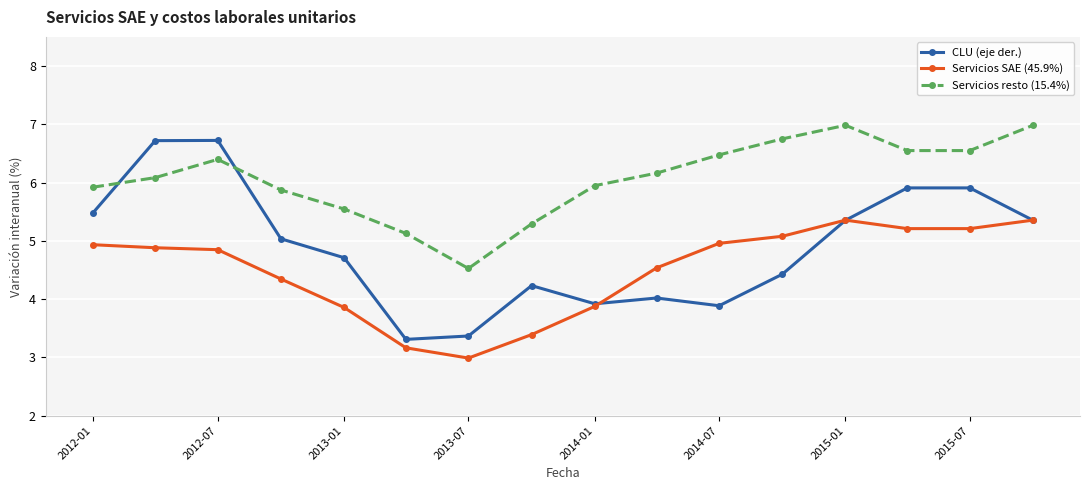

Rank the series by their average value, from lowest to highest.

Servicios SAE (45.9%), CLU (eje der.), Servicios resto (15.4%)